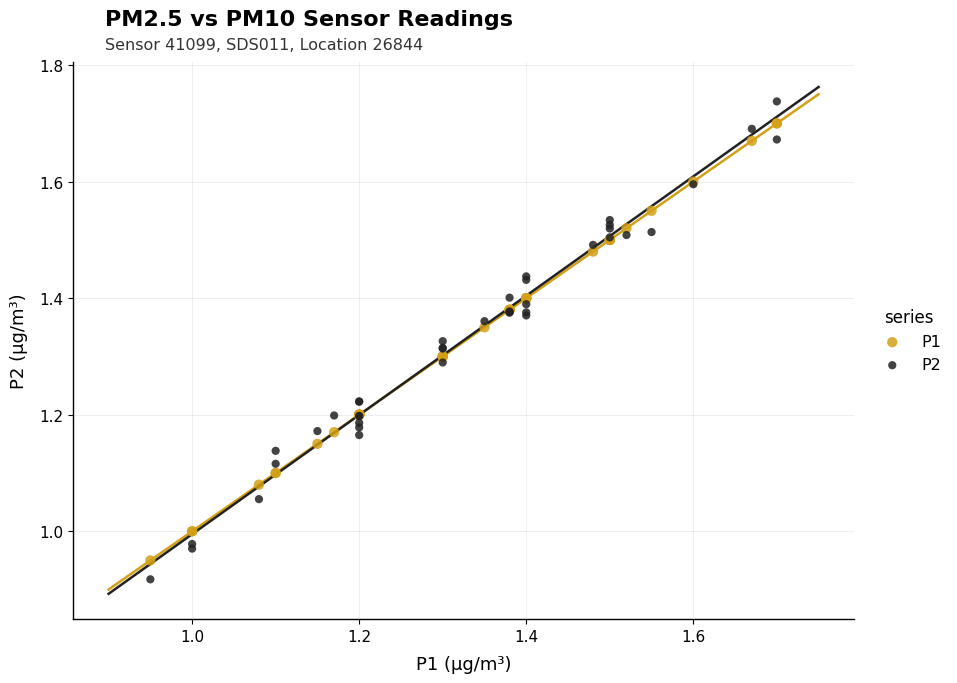

Which series has the widest spread of Y values?

P2